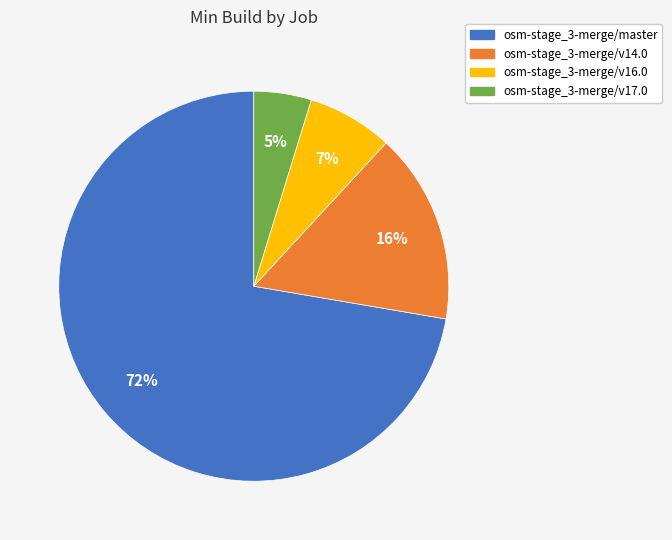

What is the ratio of the value at osm-stage_3-merge/v16.0 to the value at osm-stage_3-merge/v14.0?

0.4